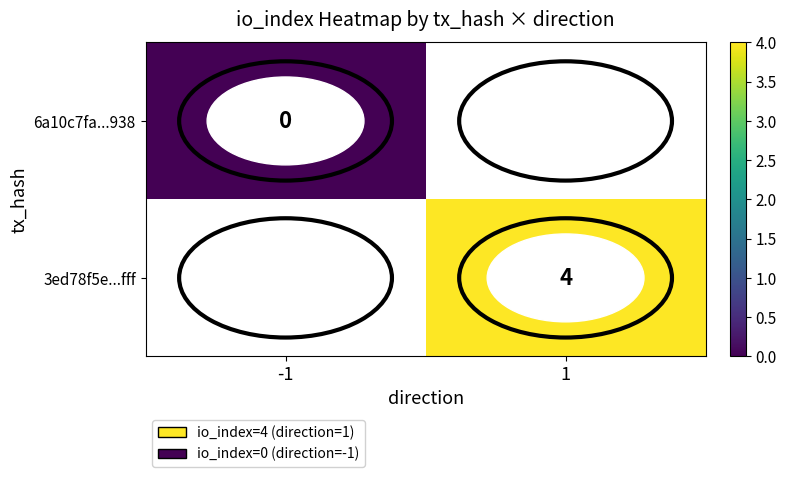

Is the value of 3ed78f5e...fff at 1 greater than the value of 6a10c7fa...938 at -1?

Yes